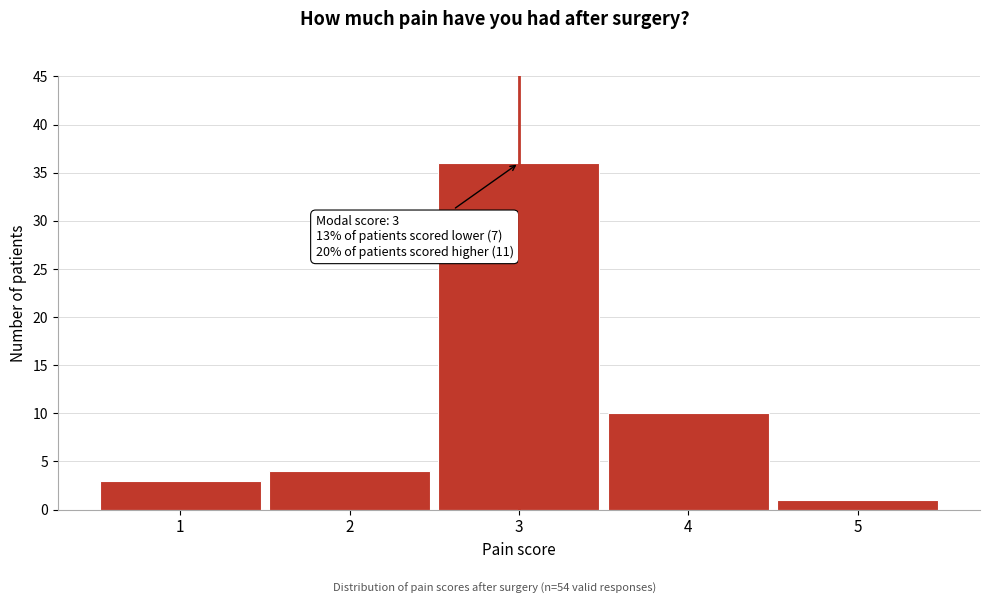

Reading left to right, what are all the values shown in this chart?

3	4	36	10	1